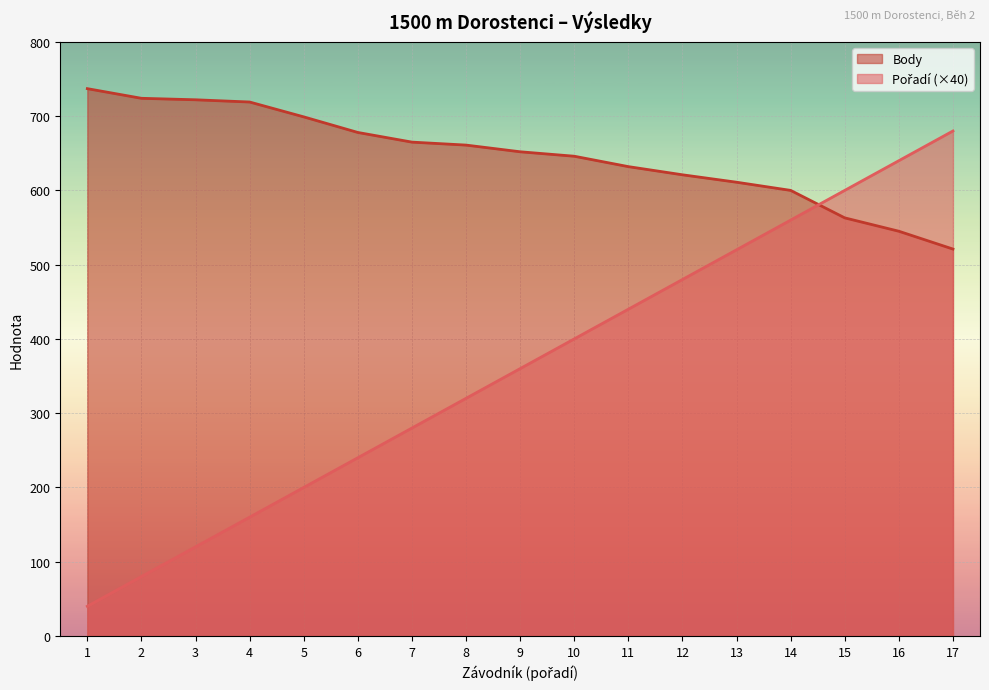

At which category is the sum across all series the highest?

17